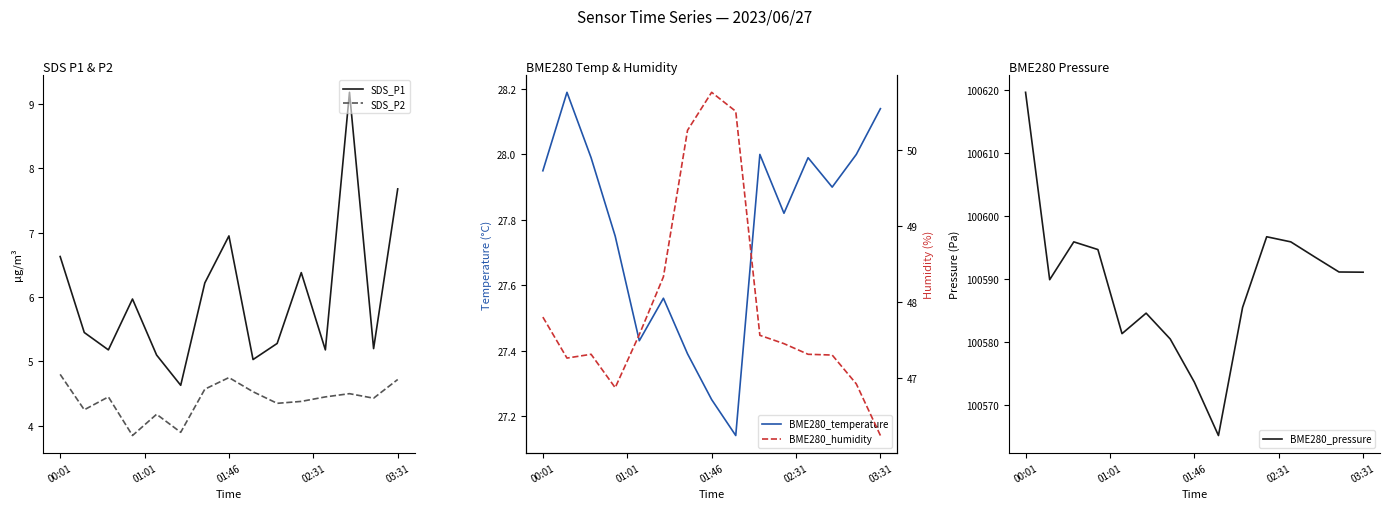

The value of SDS_P1 at 01:46 is 1.5. True or false?

False